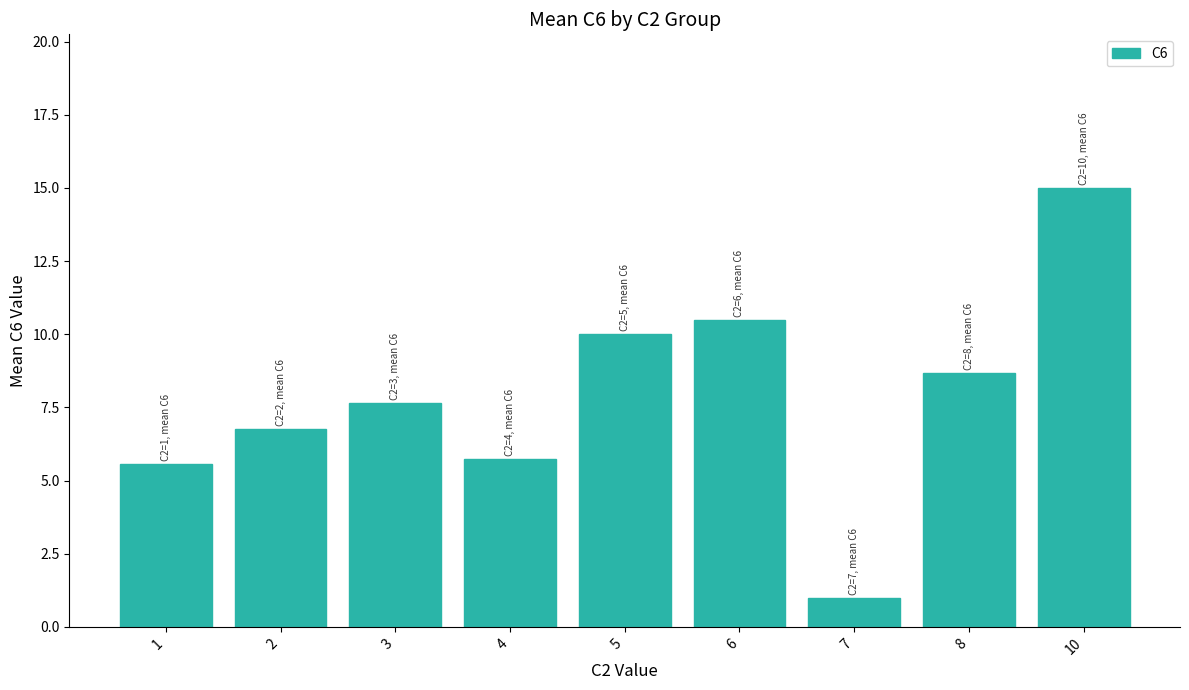

Which has a higher value, 1 or 7?

1